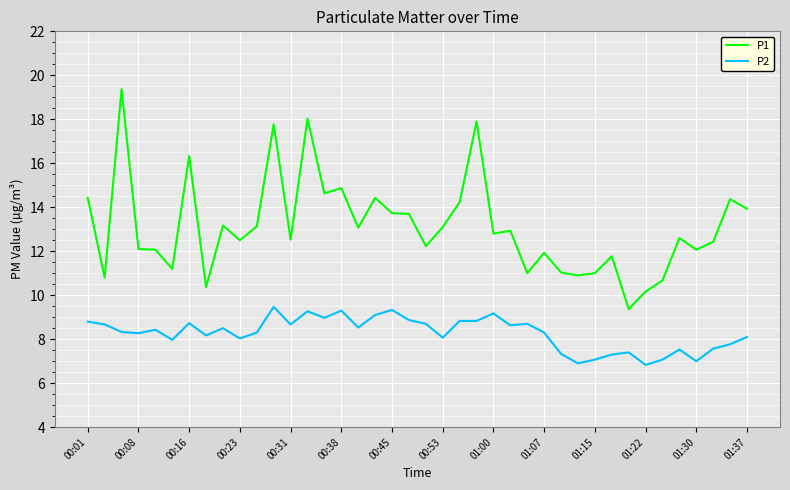

True or false: P2 and P1 intersect in this chart.

False